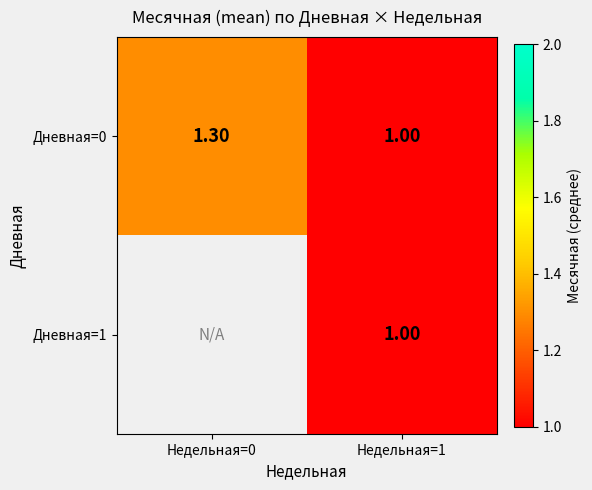

Which label corresponds to the largest value in the chart?

Недельная=0